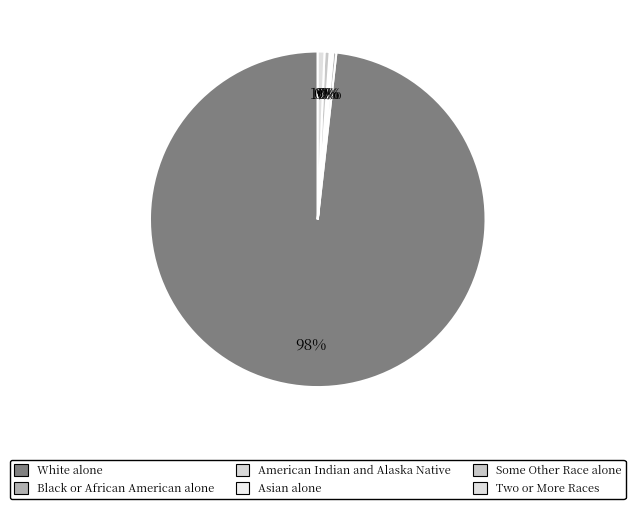

Is it true that Black or African American alone is 0% of the pie?

True